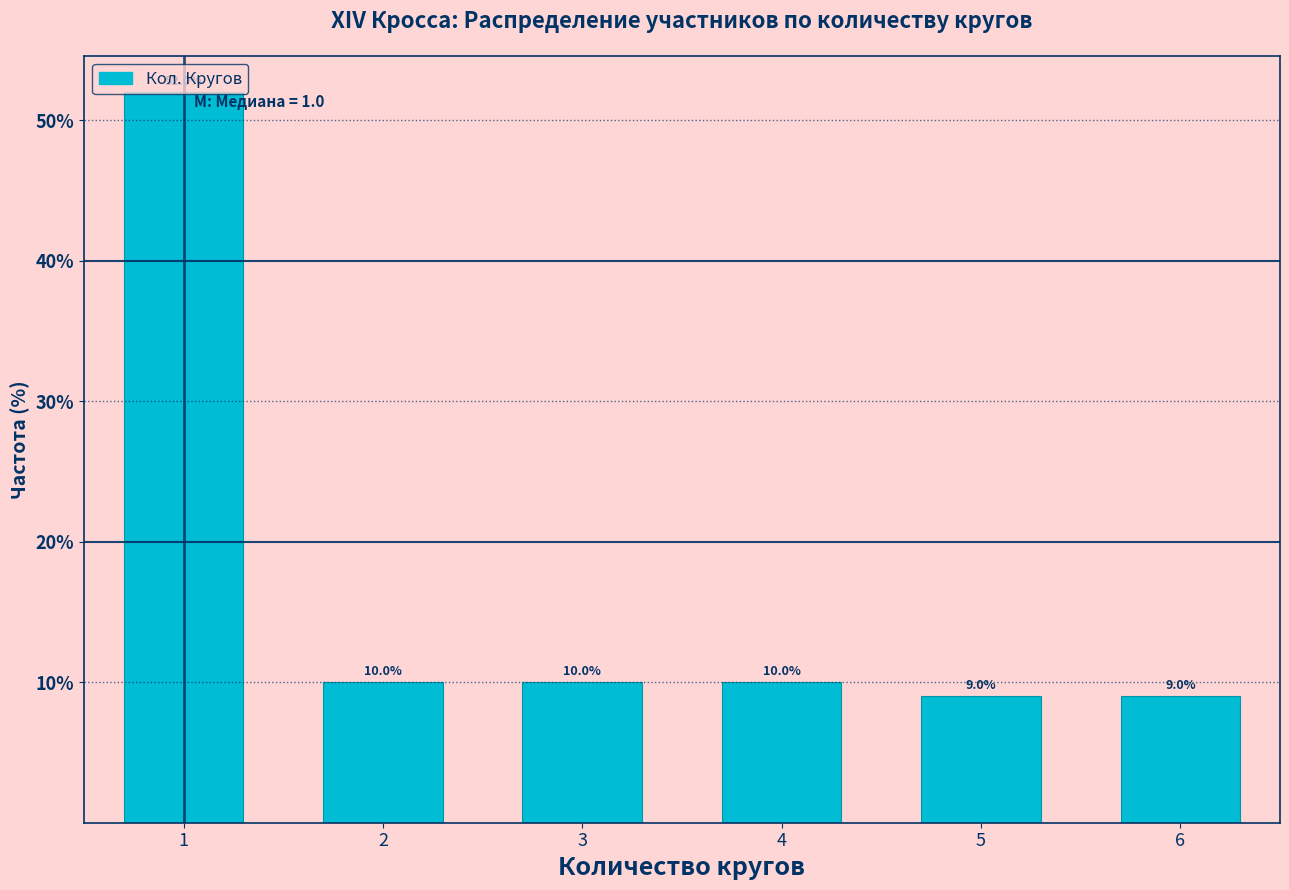

What is the minimum value shown in the chart?

9